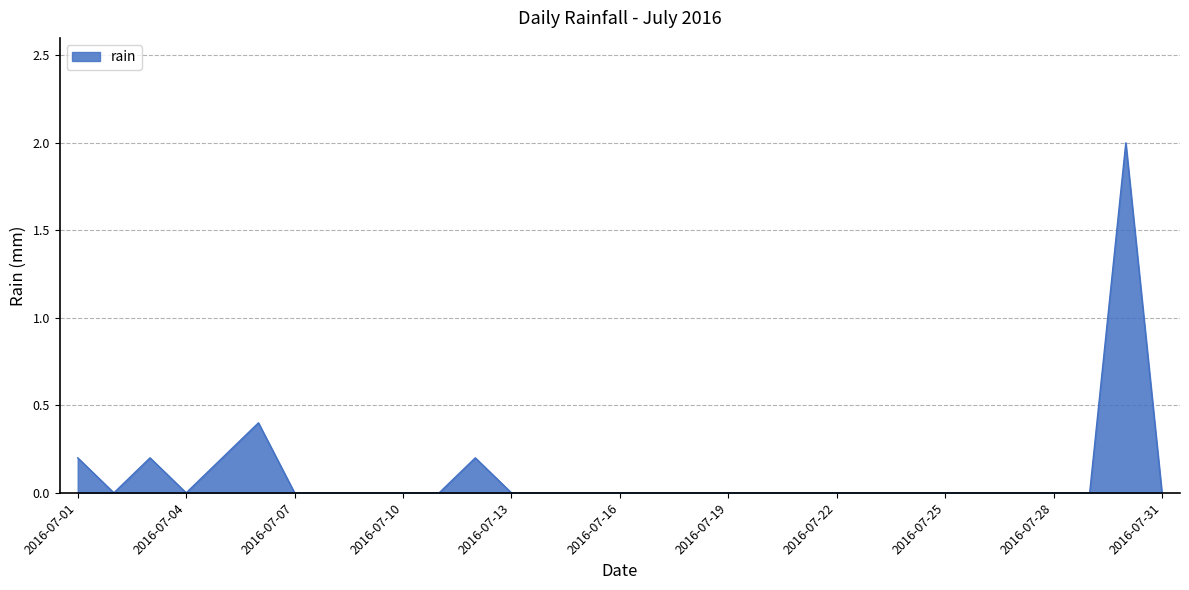

What is the greatest value displayed?

2.0